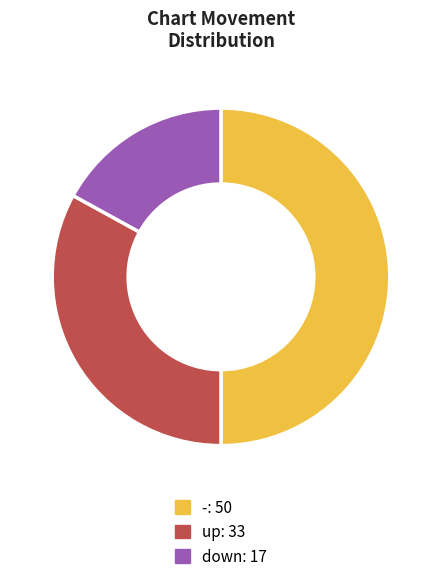

Do - and down together represent more than half of the pie?

Yes